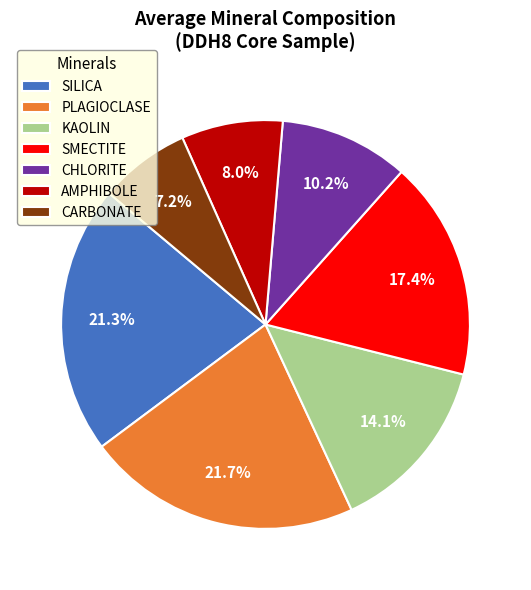

Between CARBONATE and KAOLIN, which is larger?

KAOLIN